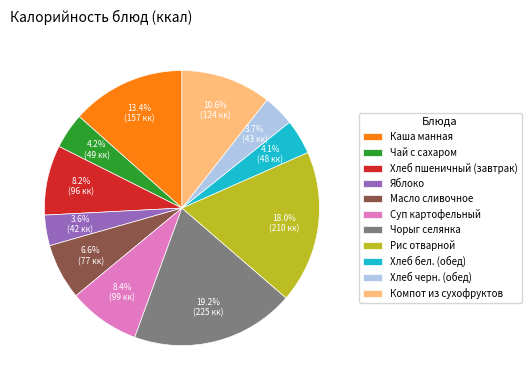

Approximately how many times larger is the value at Хлеб черн. (обед) compared to Чай с сахаром?

0.9